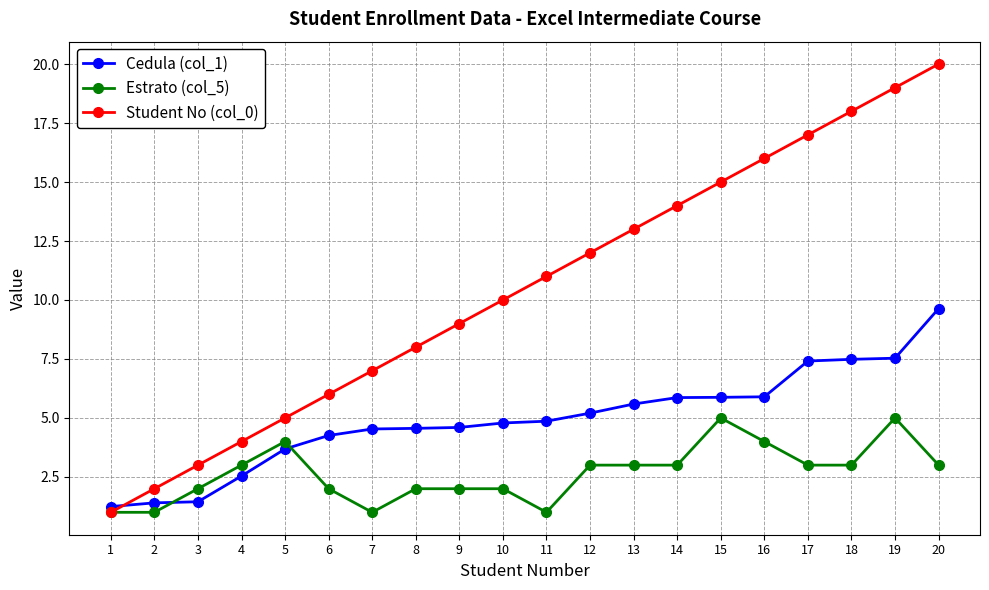

How many values in the Estrato (col_5) series are below 3?

9